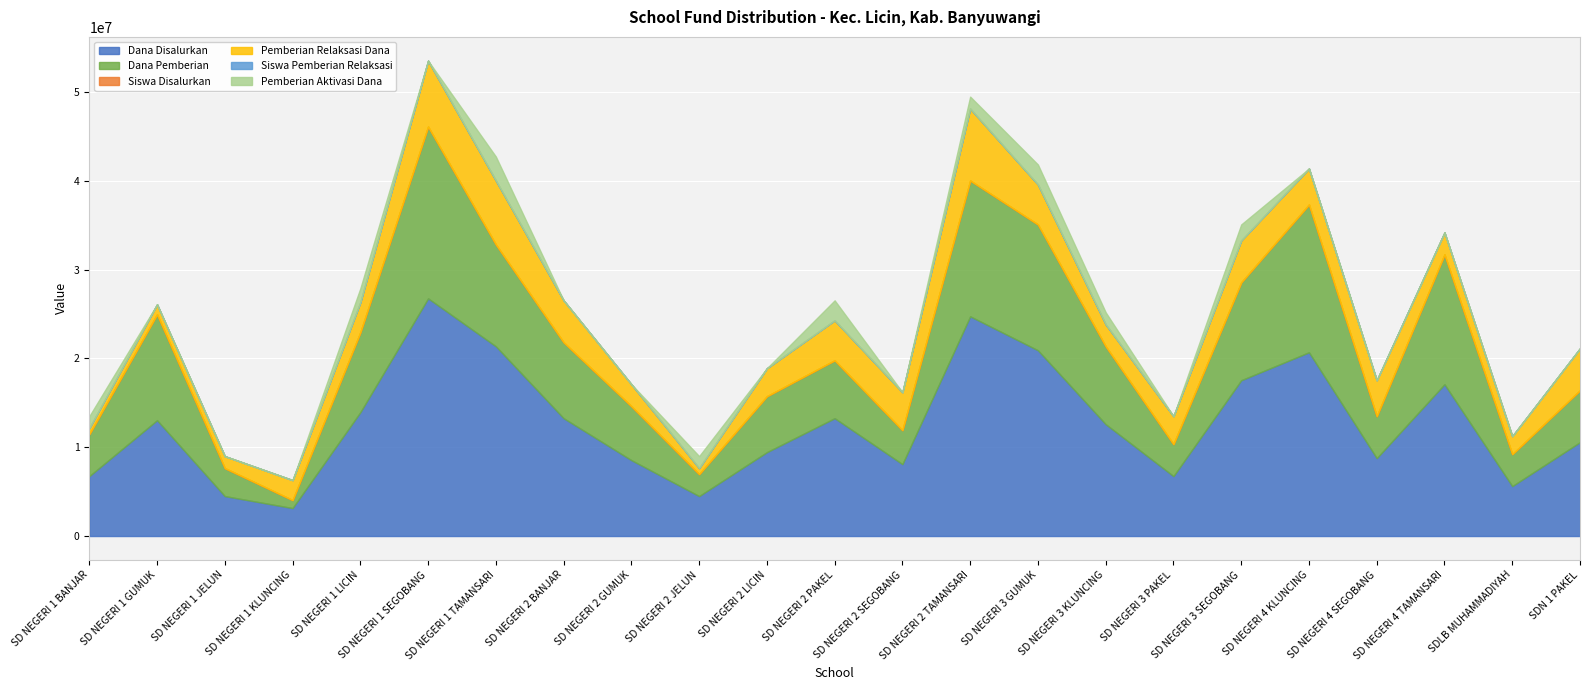

What position from the right is SD NEGERI 1 TAMANSARI?

17